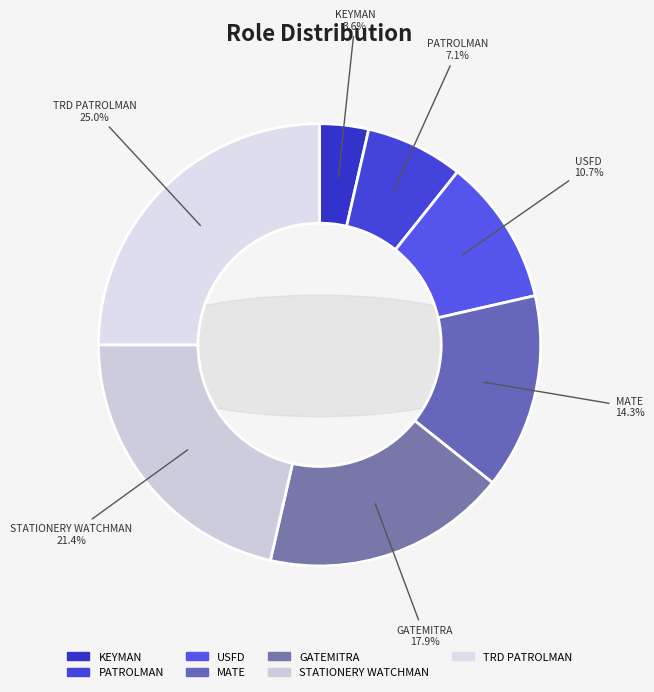

Which category has the biggest portion of the pie?

TRD PATROLMAN